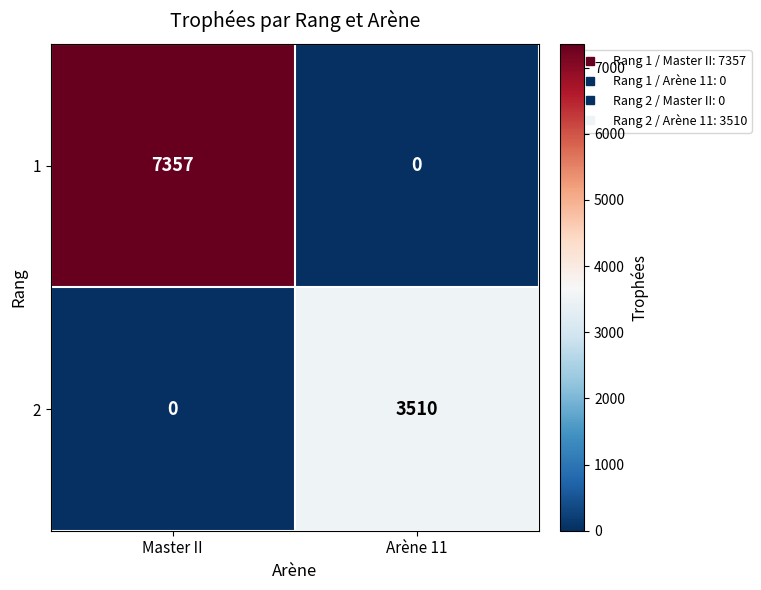

Which series changed the most between Master II and Arène 11?

1